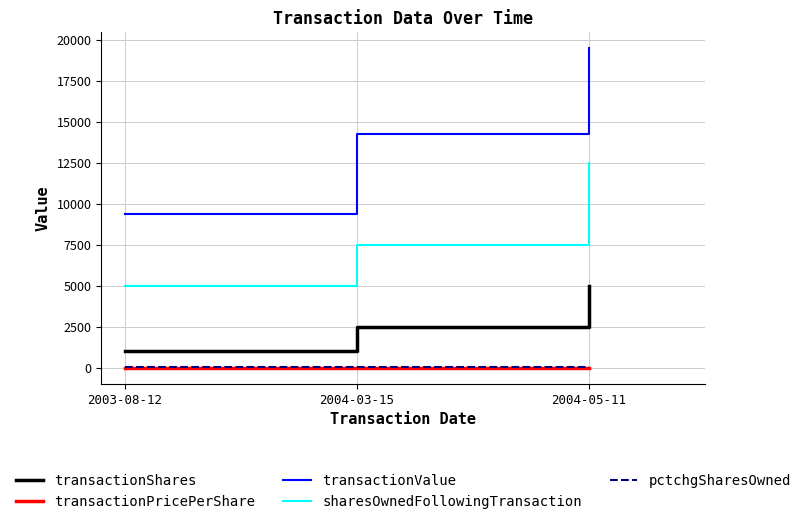

What is the difference between the pctchgSharesOwned values at 2004-03-15 and 2004-05-11?

17.0